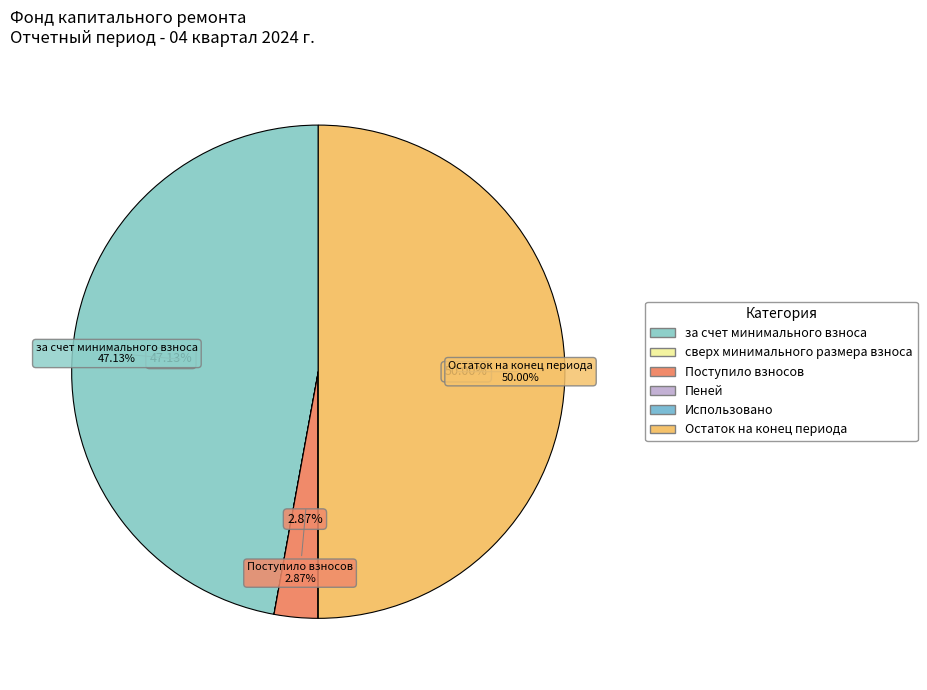

How many slices are in this pie chart?

6